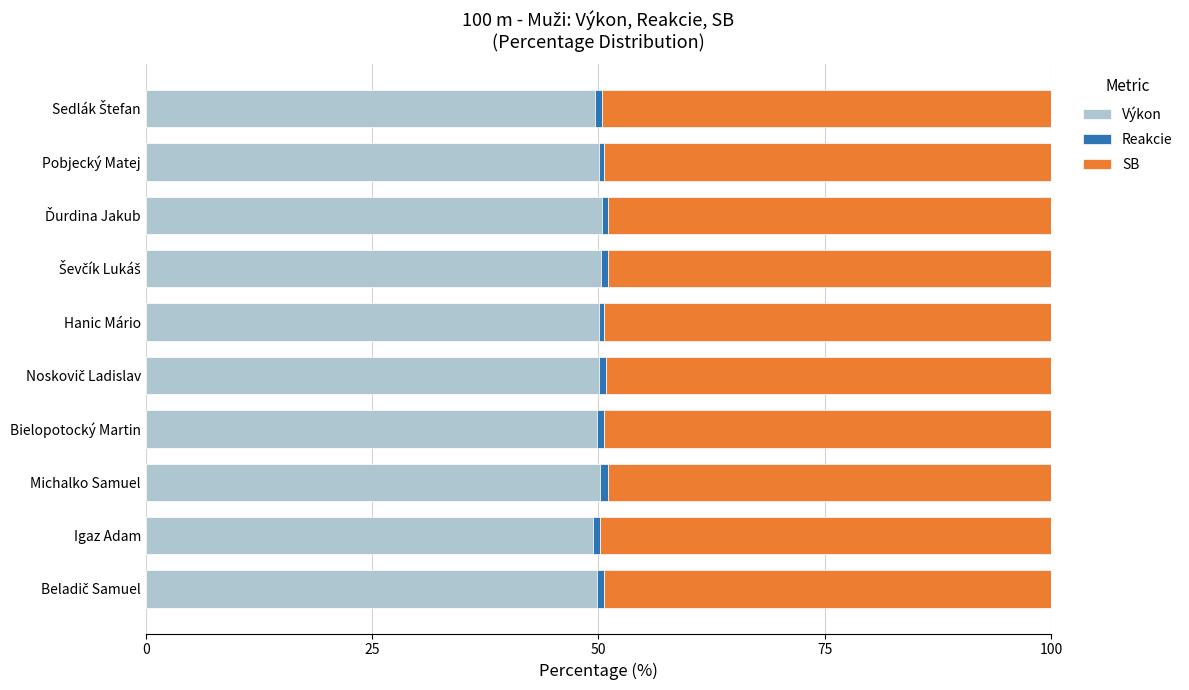

True or false: Výkon has a value of 23.0 at Michalko Samuel.

False